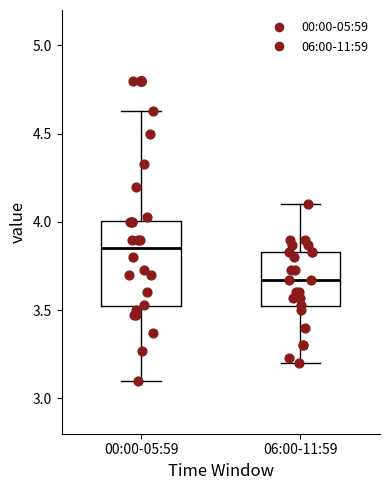

Where does the upper whisker of the box for 00:00-05:59 end on the y-axis? The values are not printed on the chart, so give them approximately, as read against the axis.

4.65